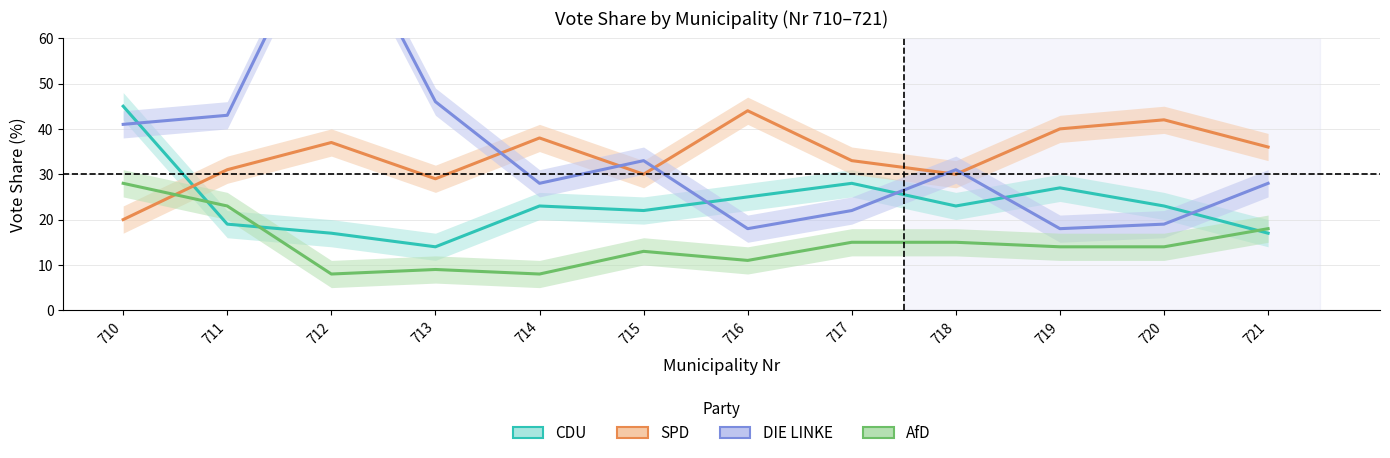

What is the value of the AfD point at the 1st from the left?

28